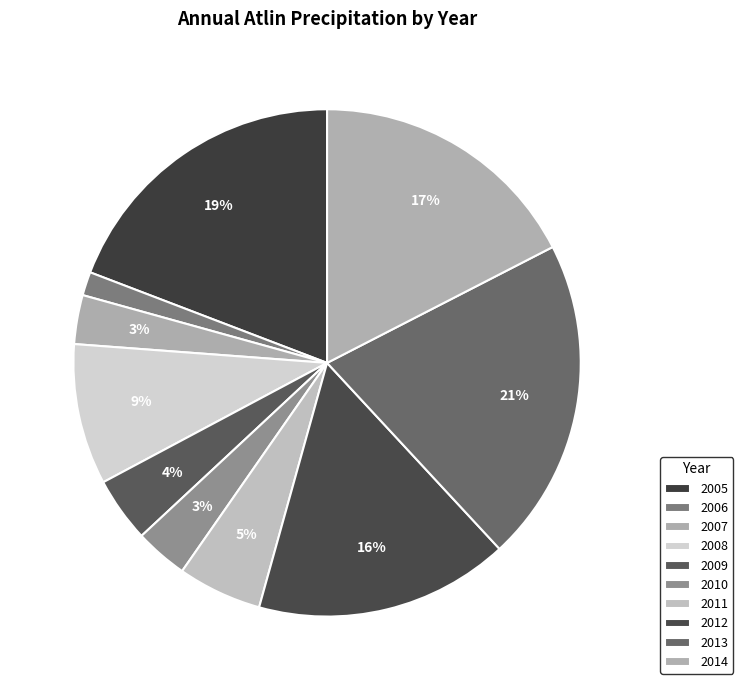

How many segments does this pie chart have?

10